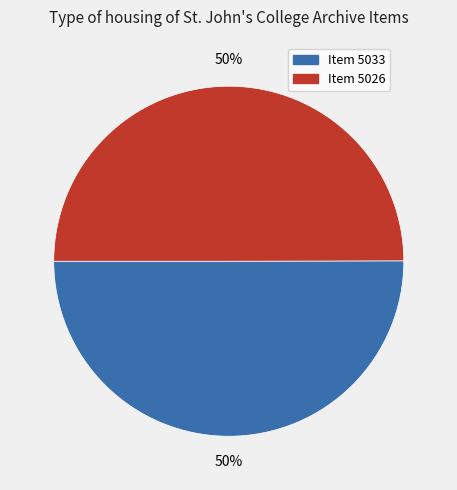

Is it true that Item 5026 is 41% of the pie?

False